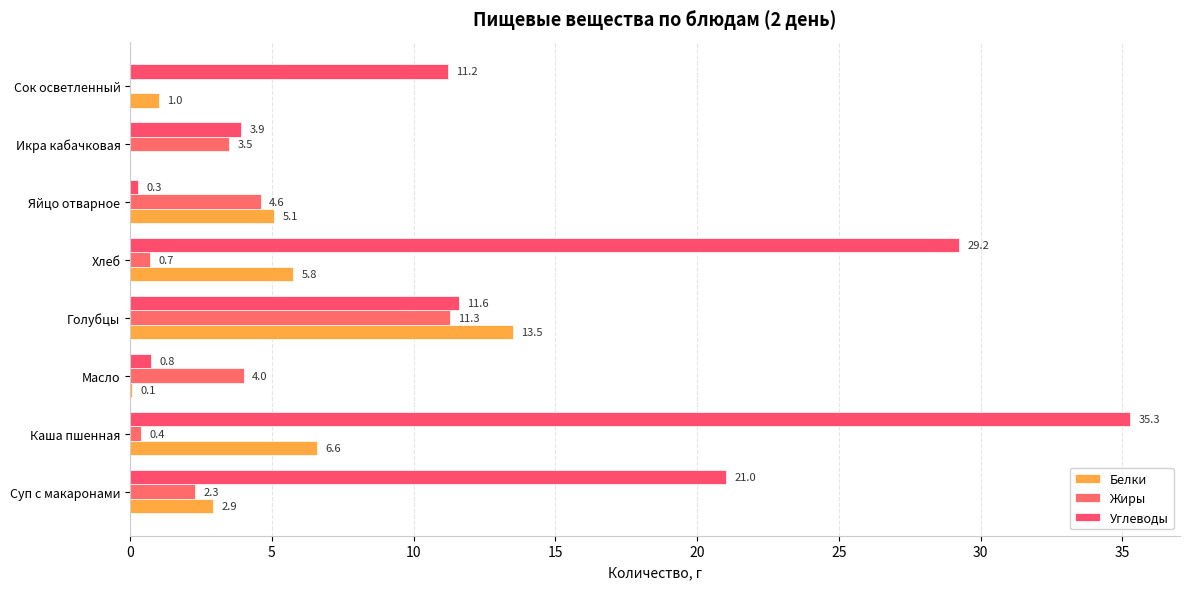

How many positive values does the Белки series have?

7